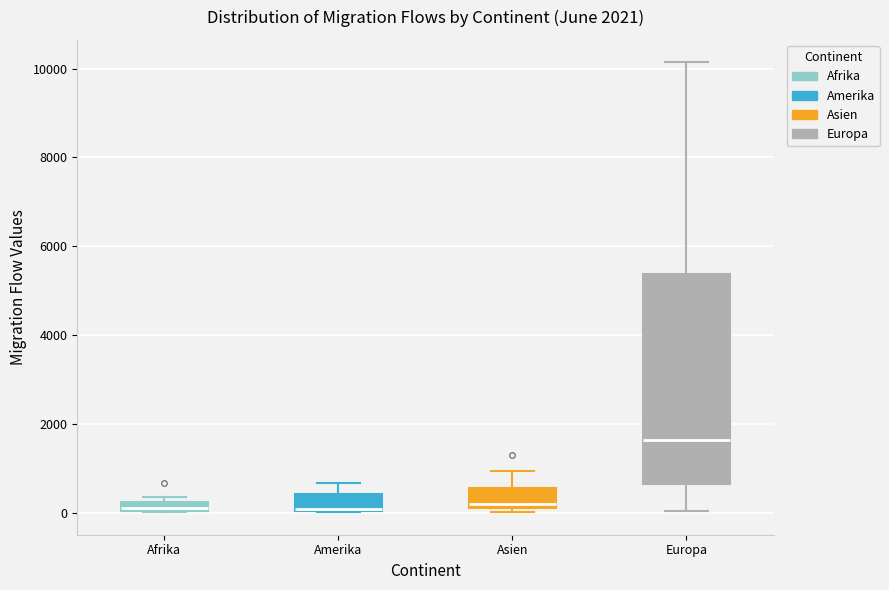

Which box is the tallest, from its lower edge to its upper edge?

Europa